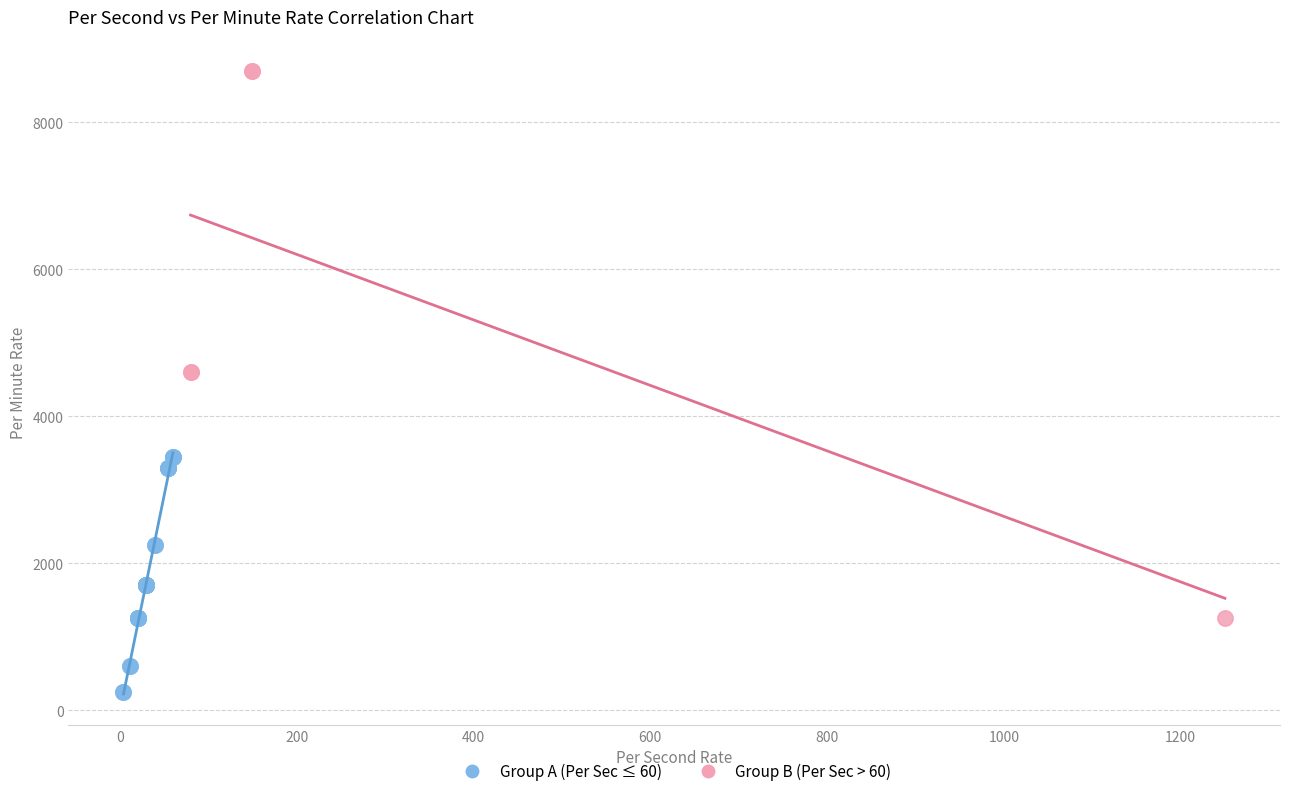

Which series contains the lowest Y value?

Group A (Per Sec ≤ 60)